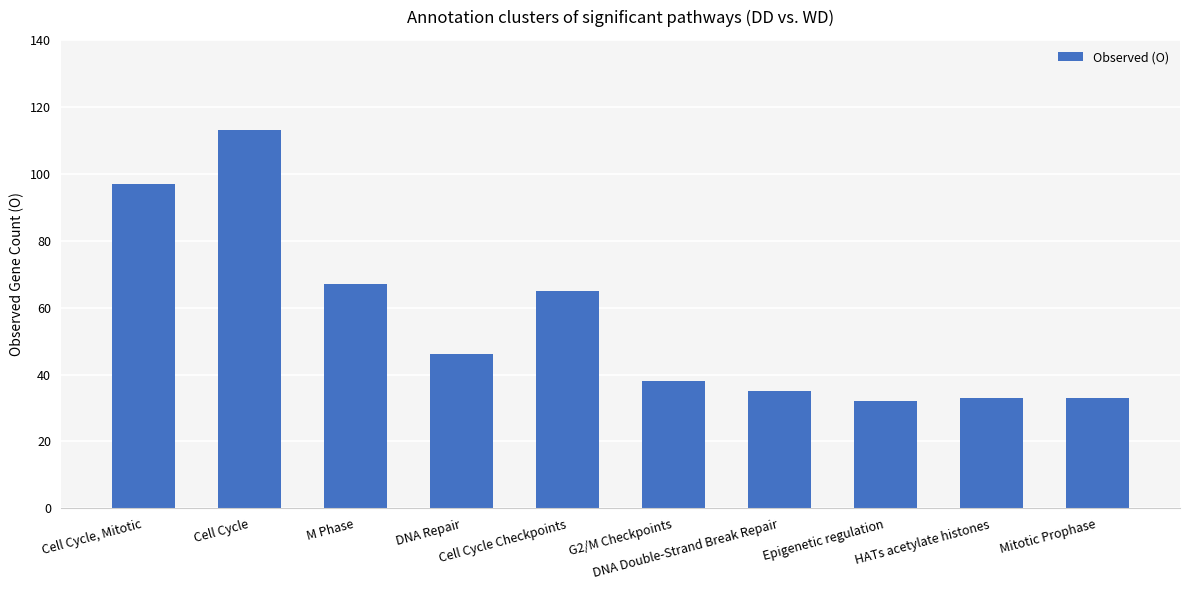

What is the difference between the maximum and second lowest values?

80